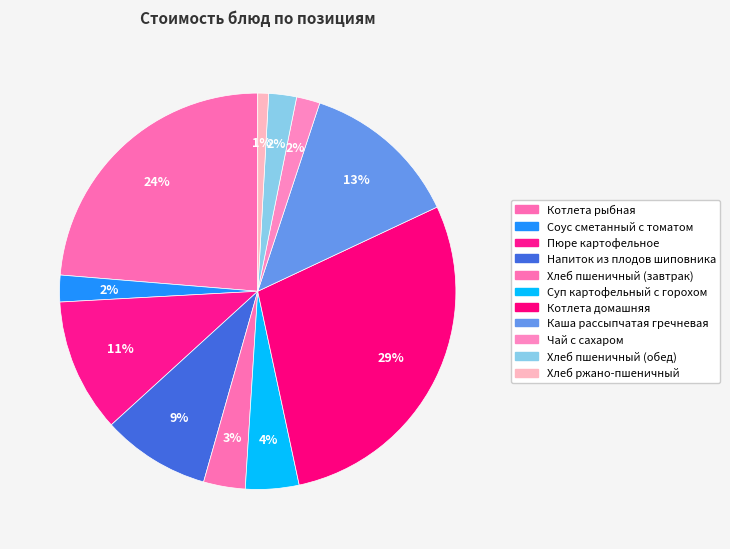

How many slices are in this pie chart?

11